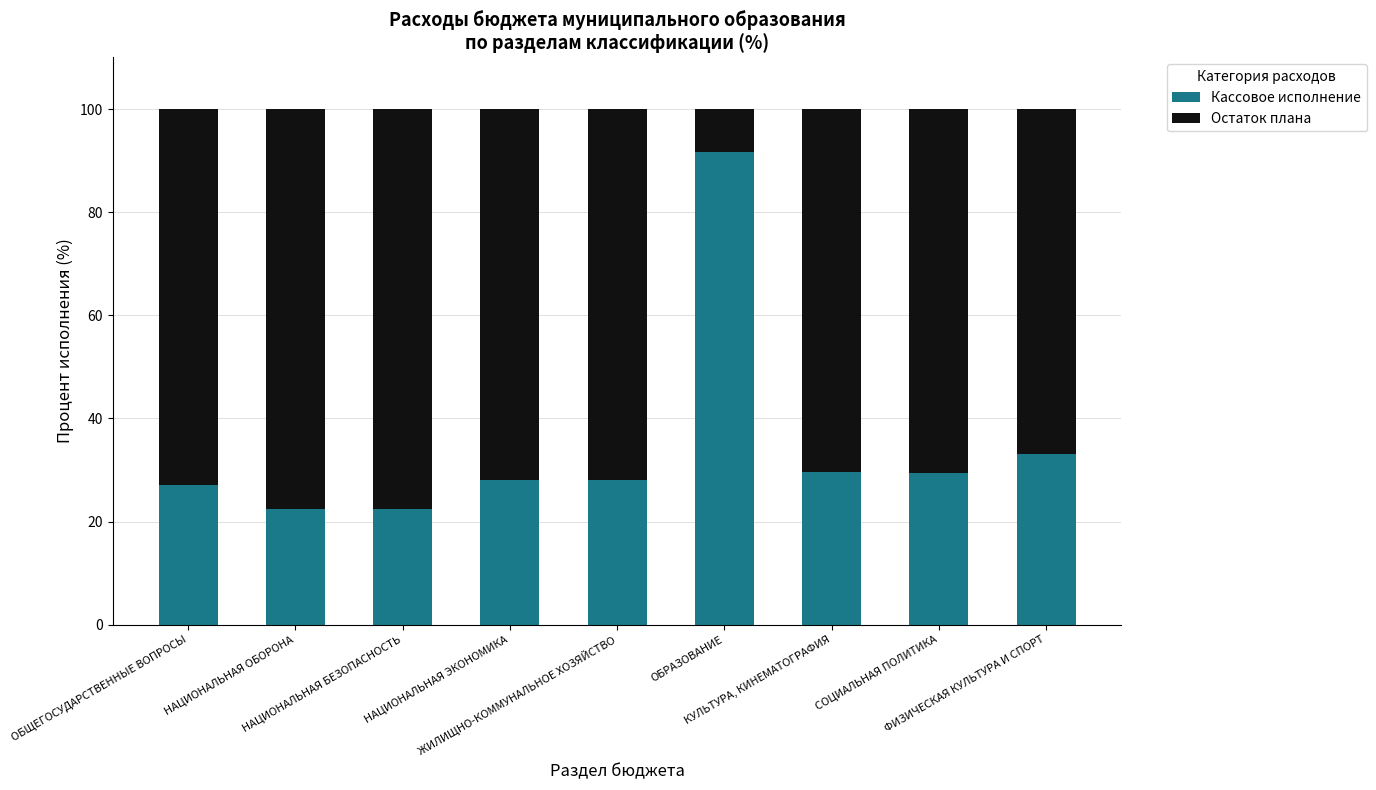

What is the highest value of the Кассовое исполнение series?

91.7